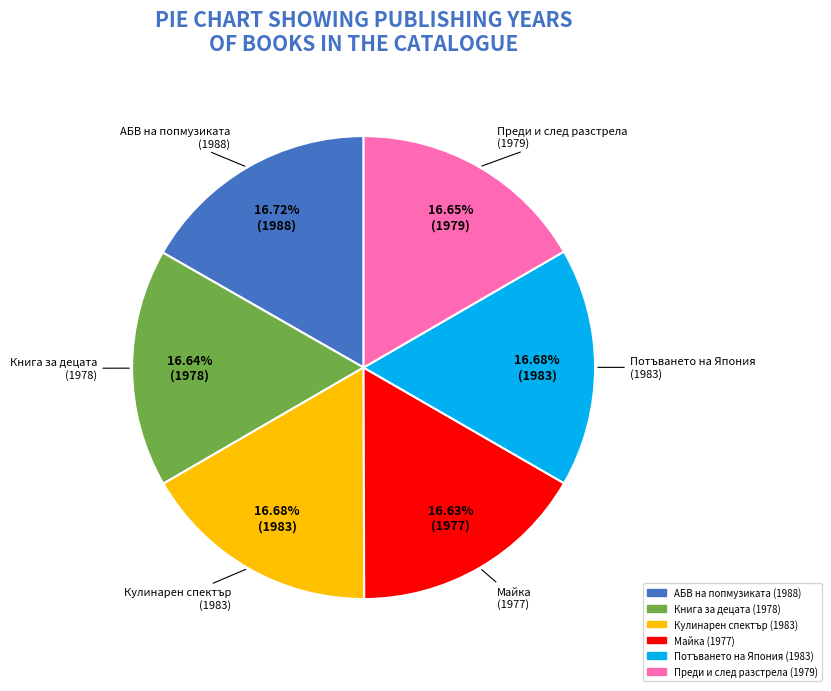

Combined, do АБВ на попмузиката (1988) and Майка (1977) account for over 50%?

No